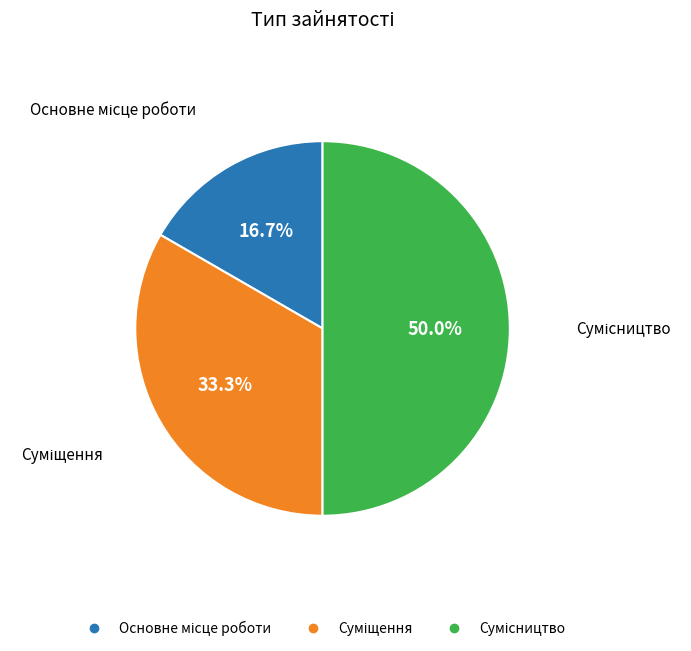

True or false: Суміщення accounts for 33% of the total.

True